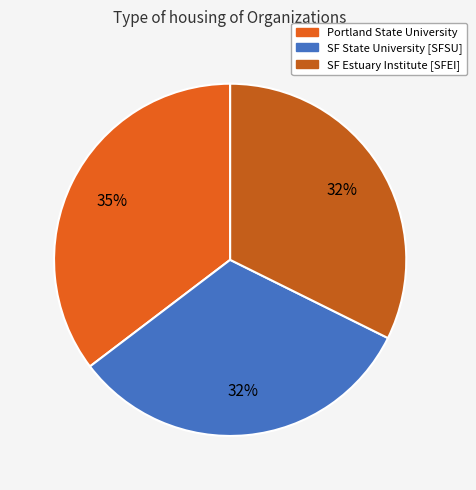

How many slices are in this pie chart?

3